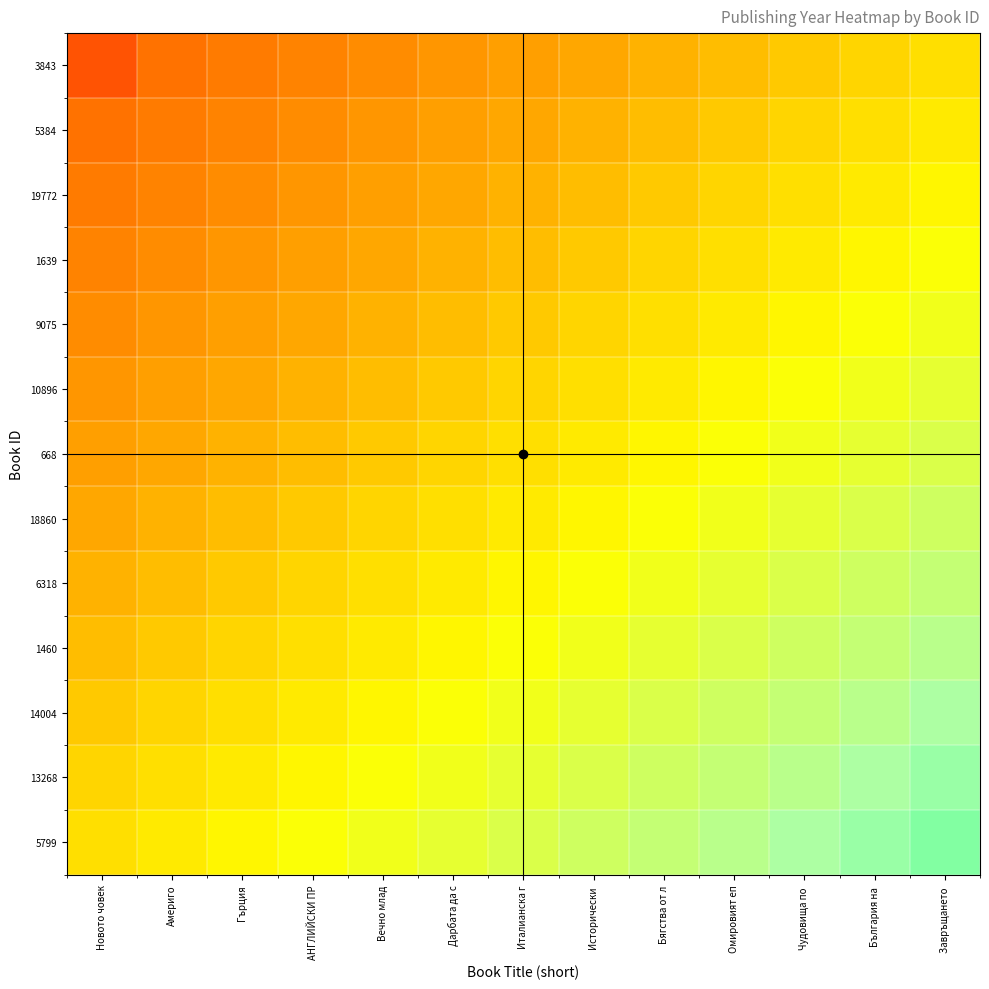

Reading left to right, transcribe all the data shown in this chart.

3843: Новото човек=1984.0	Америго=1986.5	Гърция=1987.4	АНГЛИЙСКИ ПР=1988.2	Вечно млад=1989.1	Дарбата да с=1989.9	Италианска г=1990.8	Исторически =1991.6	Бягства от л=1992.5	Омировият еп=1993.3	Чудовища по =1994.2	България на =1995.0	Завръщането =1995.8
5384: Новото човек=1986.5	Америго=1987.4	Гърция=1988.2	АНГЛИЙСКИ ПР=1989.1	Вечно млад=1989.9	Дарбата да с=1990.8	Италианска г=1991.6	Исторически =1992.5	Бягства от л=1993.3	Омировият еп=1994.2	Чудовища по =1995.0	България на =1995.8	Завръщането =1996.7
19772: Новото човек=1987.4	Америго=1988.2	Гърция=1989.1	АНГЛИЙСКИ ПР=1989.9	Вечно млад=1990.8	Дарбата да с=1991.6	Италианска г=1992.5	Исторически =1993.3	Бягства от л=1994.2	Омировият еп=1995.0	Чудовища по =1995.8	България на =1996.7	Завръщането =1997.5
1639: Новото човек=1988.2	Америго=1989.1	Гърция=1989.9	АНГЛИЙСКИ ПР=1990.8	Вечно млад=1991.6	Дарбата да с=1992.5	Италианска г=1993.3	Исторически =1994.2	Бягства от л=1995.0	Омировият еп=1995.8	Чудовища по =1996.7	България на =1997.5	Завръщането =1998.4
9075: Новото човек=1989.1	Америго=1989.9	Гърция=1990.8	АНГЛИЙСКИ ПР=1991.6	Вечно млад=1992.5	Дарбата да с=1993.3	Италианска г=1994.2	Исторически =1995.0	Бягства от л=1995.8	Омировият еп=1996.7	Чудовища по =1997.5	България на =1998.4	Завръщането =1999.2
10896: Новото човек=1989.9	Америго=1990.8	Гърция=1991.6	АНГЛИЙСКИ ПР=1992.5	Вечно млад=1993.3	Дарбата да с=1994.2	Италианска г=1995.0	Исторически =1995.8	Бягства от л=1996.7	Омировият еп=1997.5	Чудовища по =1998.4	България на =1999.2	Завръщането =2000.1
668: Новото човек=1990.8	Америго=1991.6	Гърция=1992.5	АНГЛИЙСКИ ПР=1993.3	Вечно млад=1994.2	Дарбата да с=1995.0	Италианска г=1995.8	Исторически =1996.7	Бягства от л=1997.5	Омировият еп=1998.4	Чудовища по =1999.2	България на =2000.1	Завръщането =2000.9
18860: Новото човек=1991.6	Америго=1992.5	Гърция=1993.3	АНГЛИЙСКИ ПР=1994.2	Вечно млад=1995.0	Дарбата да с=1995.8	Италианска г=1996.7	Исторически =1997.5	Бягства от л=1998.4	Омировият еп=1999.2	Чудовища по =2000.1	България на =2000.9	Завръщането =2001.8
6318: Новото човек=1992.5	Америго=1993.3	Гърция=1994.2	АНГЛИЙСКИ ПР=1995.0	Вечно млад=1995.8	Дарбата да с=1996.7	Италианска г=1997.5	Исторически =1998.4	Бягства от л=1999.2	Омировият еп=2000.1	Чудовища по =2000.9	България на =2001.8	Завръщането =2002.6
1460: Новото човек=1993.3	Америго=1994.2	Гърция=1995.0	АНГЛИЙСКИ ПР=1995.8	Вечно млад=1996.7	Дарбата да с=1997.5	Италианска г=1998.4	Исторически =1999.2	Бягства от л=2000.1	Омировият еп=2000.9	Чудовища по =2001.8	България на =2002.6	Завръщането =2003.5
14004: Новото човек=1994.2	Америго=1995.0	Гърция=1995.8	АНГЛИЙСКИ ПР=1996.7	Вечно млад=1997.5	Дарбата да с=1998.4	Италианска г=1999.2	Исторически =2000.1	Бягства от л=2000.9	Омировият еп=2001.8	Чудовища по =2002.6	България на =2003.5	Завръщането =2004.3
13268: Новото човек=1995.0	Америго=1995.8	Гърция=1996.7	АНГЛИЙСКИ ПР=1997.5	Вечно млад=1998.4	Дарбата да с=1999.2	Италианска г=2000.1	Исторически =2000.9	Бягства от л=2001.8	Омировият еп=2002.6	Чудовища по =2003.5	България на =2004.3	Завръщането =2005.2
5799: Новото човек=1995.8	Америго=1996.7	Гърция=1997.5	АНГЛИЙСКИ ПР=1998.4	Вечно млад=1999.2	Дарбата да с=2000.1	Италианска г=2000.9	Исторически =2001.8	Бягства от л=2002.6	Омировият еп=2003.5	Чудовища по =2004.3	България на =2005.2	Завръщането =2006.0